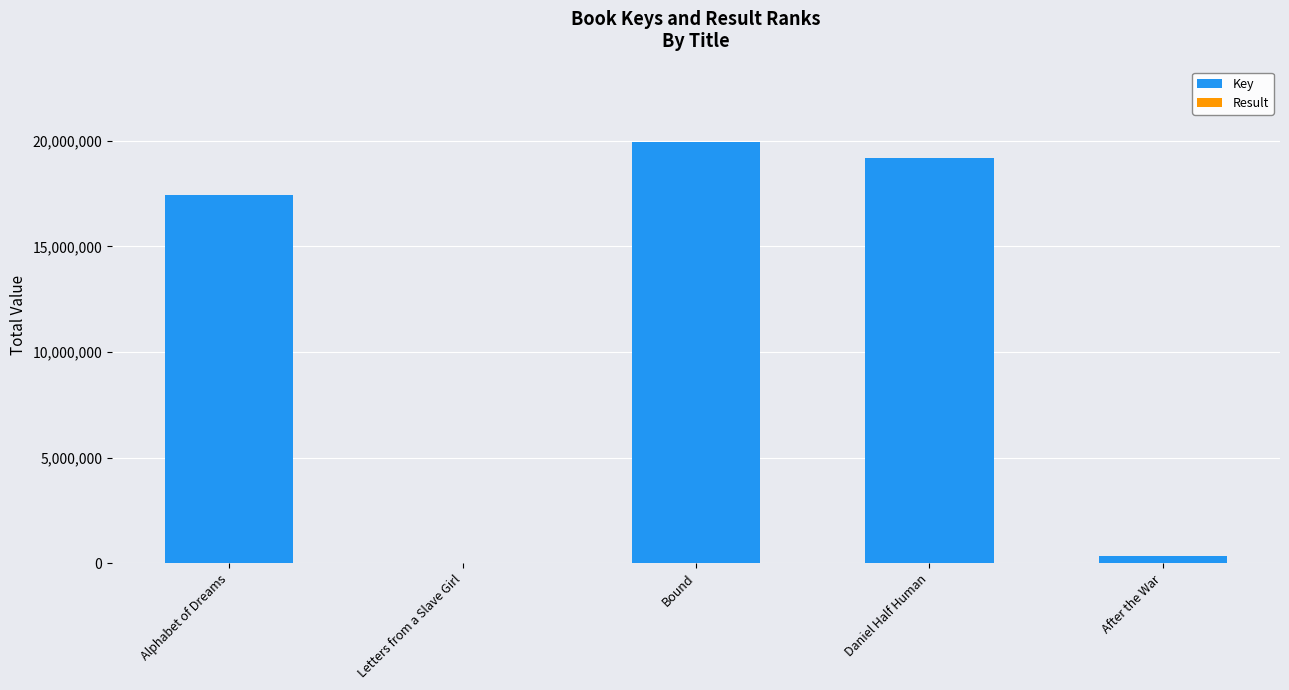

The Key series shows 27511041 at Daniel Half Human. True or false?

False